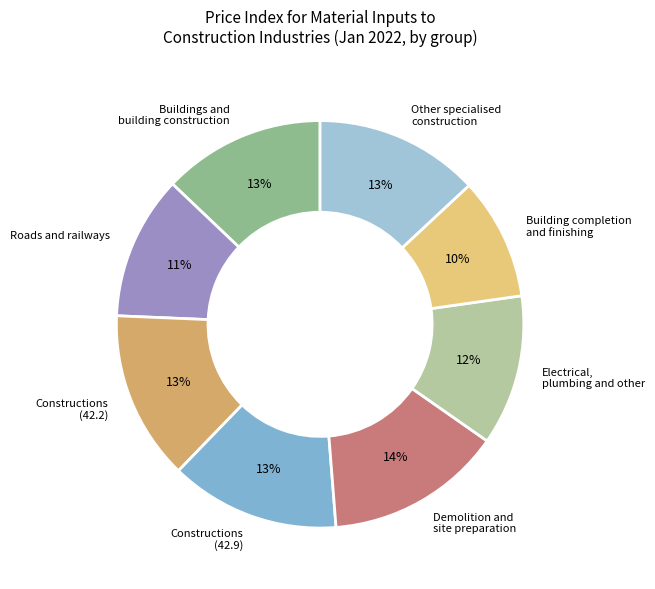

Is there any slice that represents more than half of the pie?

No